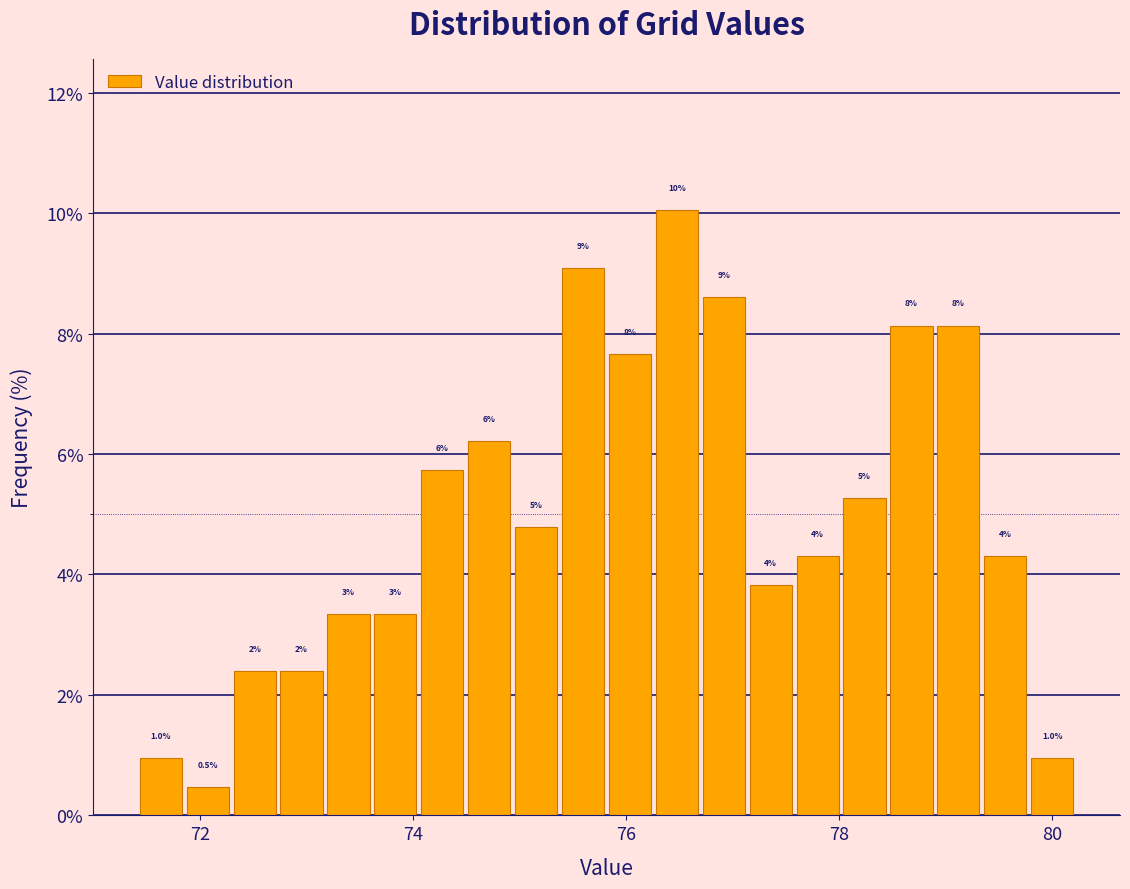

Around what value on the x-axis is the tallest bar? Give the approximate position of its centre, as read against the axis.

76.4